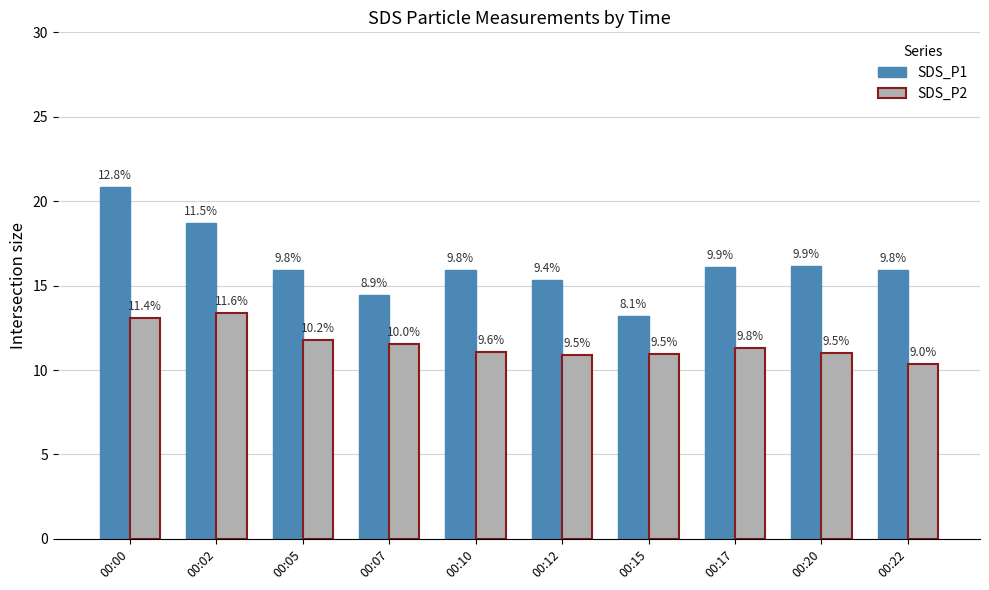

What are all the series names shown in the legend?

SDS_P1, SDS_P2